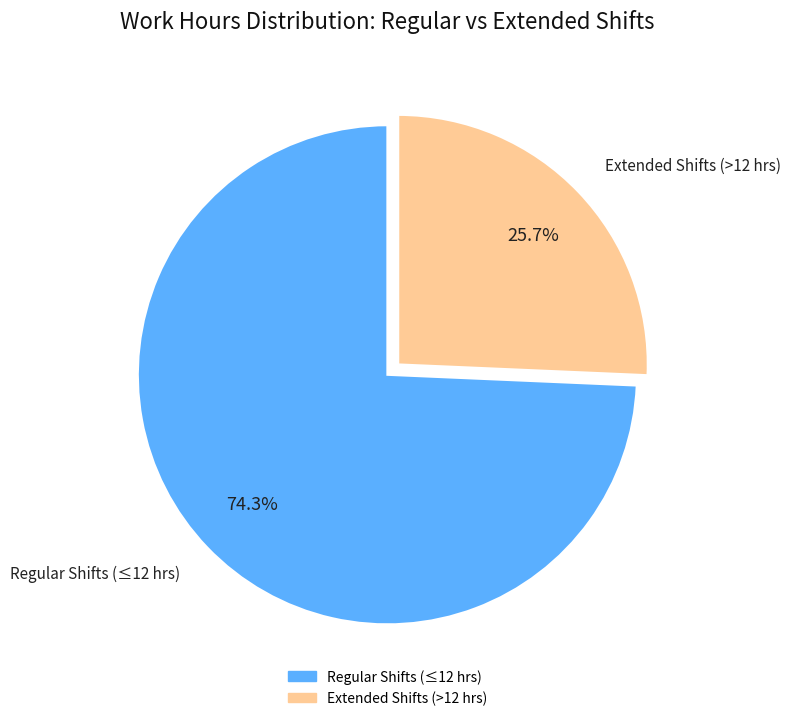

Which category has the biggest portion of the pie?

Regular Shifts (≤12 hrs)